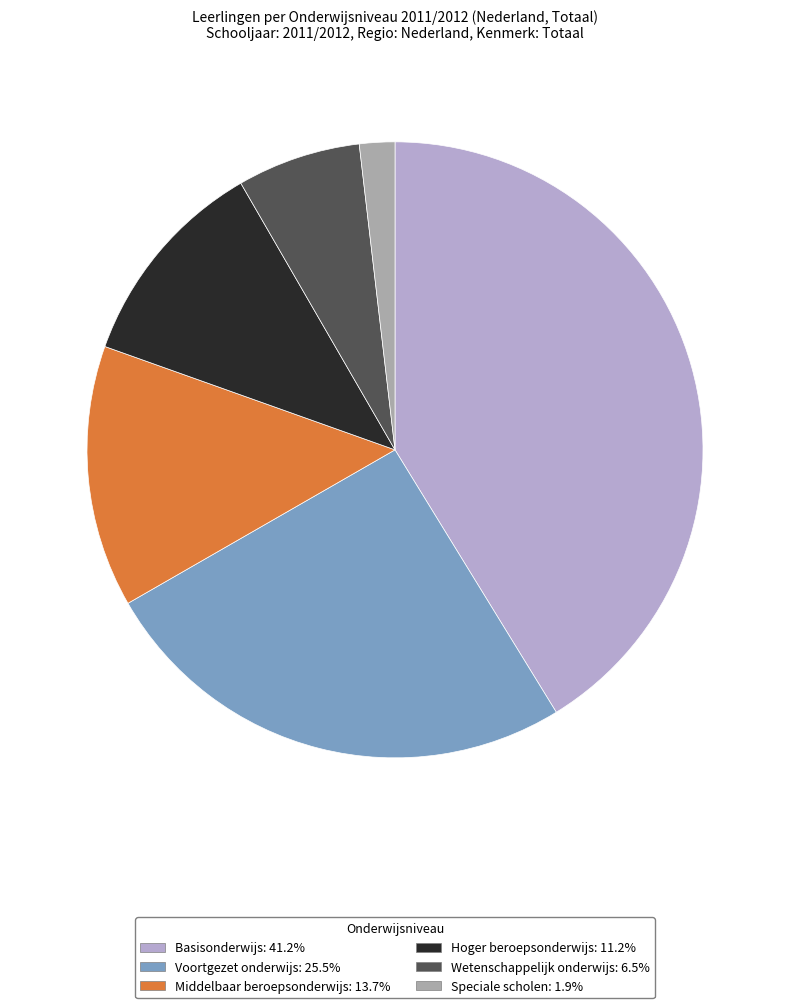

To the nearest percent, what percentage of the pie is Basisonderwijs?

41%